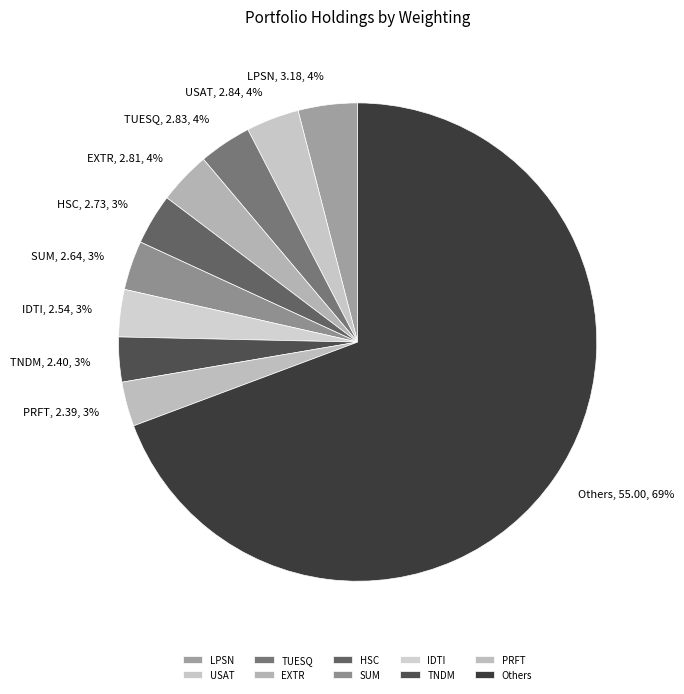

Which category accounts for the majority?

Others